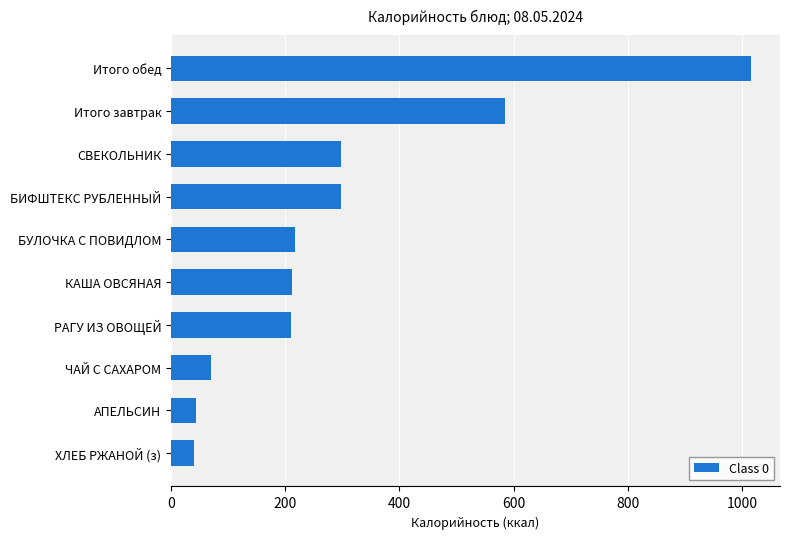

What is the approximate value at СВЕКОЛЬНИК?

298.5